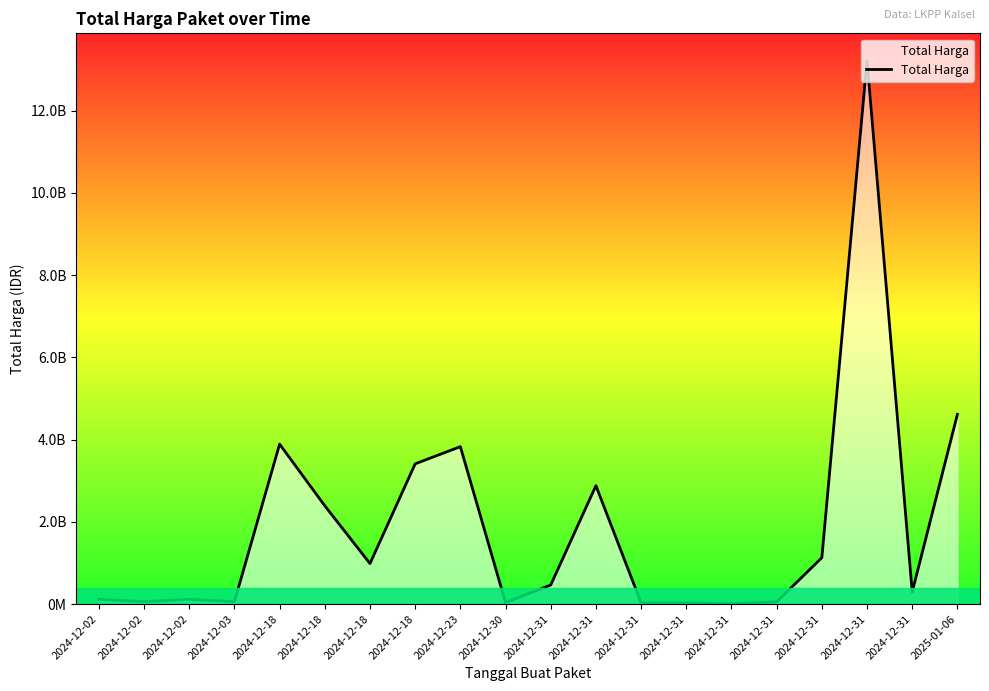

At which category does the chart reach its minimum across all series?

2024-12-31